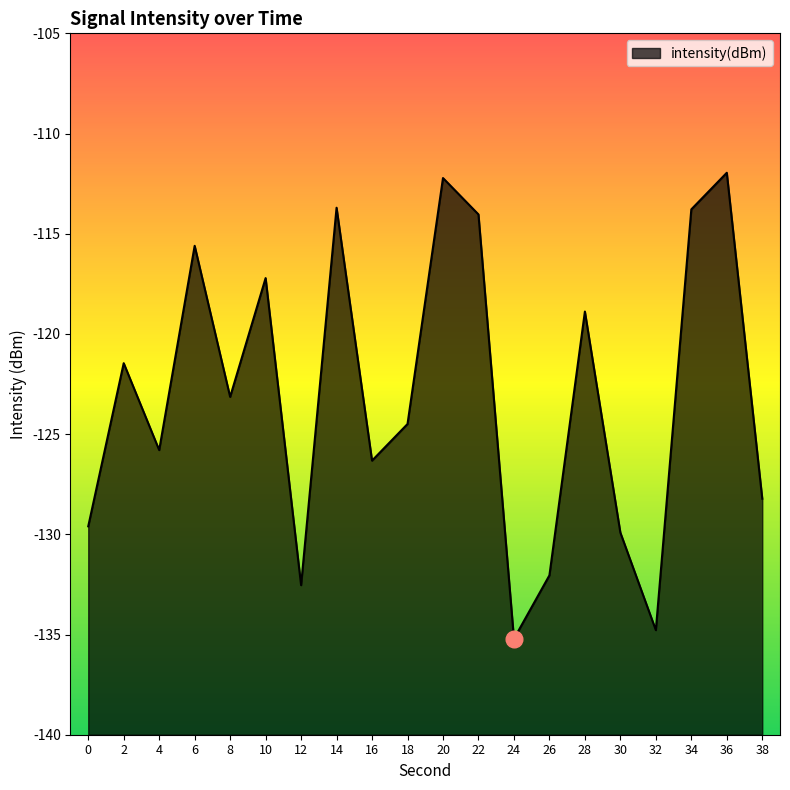

List the labels in order of value, smallest first.

24, 32, 12, 26, 30, 0, 38, 16, 4, 18, 8, 2, 28, 10, 6, 22, 34, 14, 20, 36